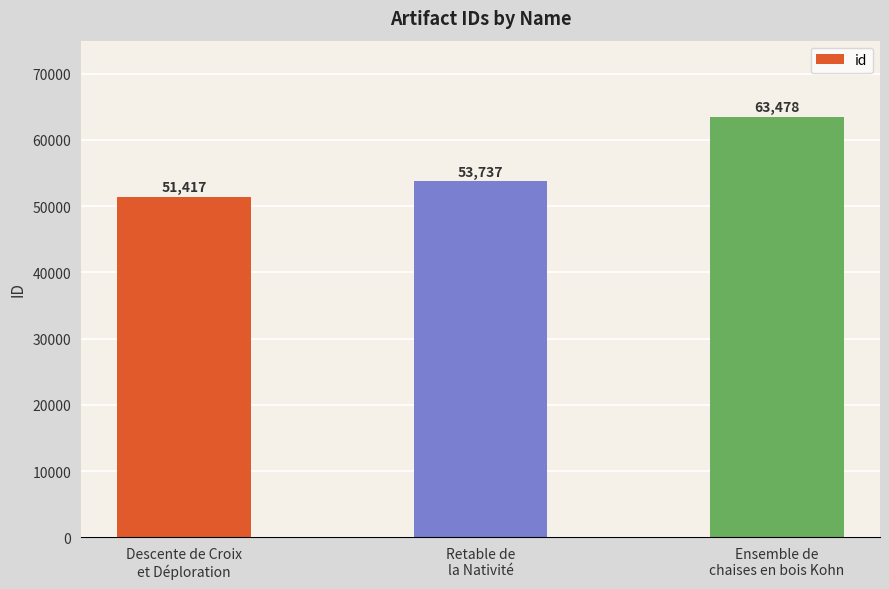

What position from the right is Descente de Croix
et Déploration?

3